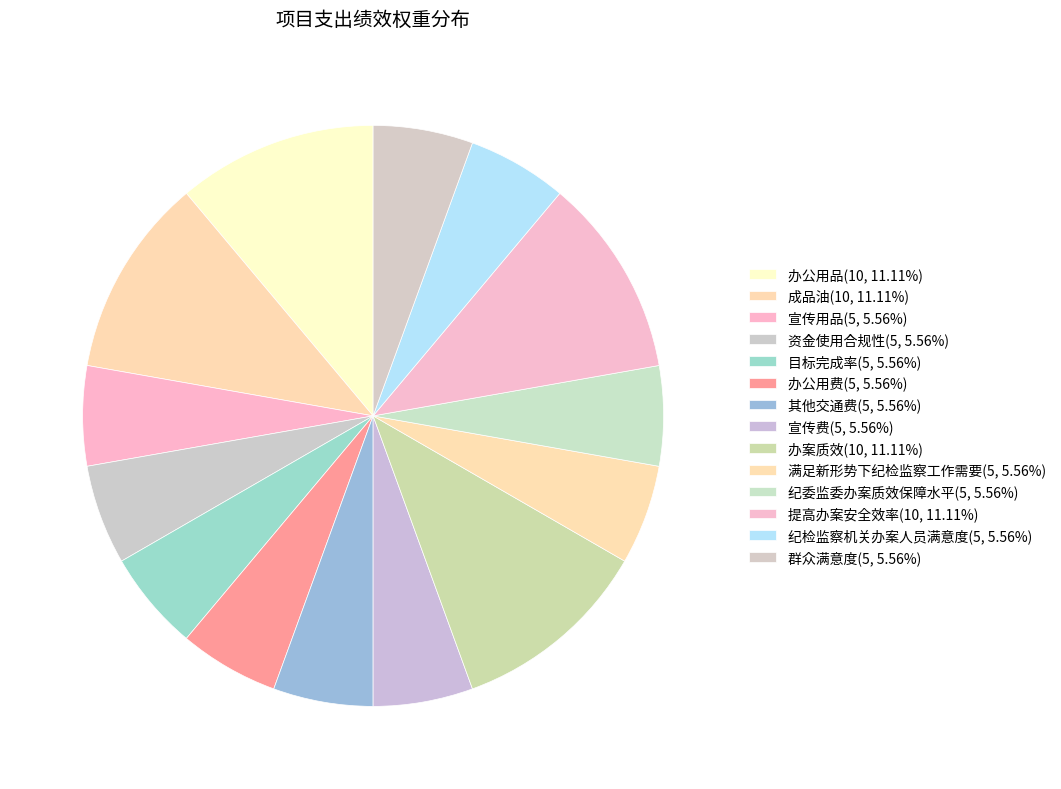

How many segments does this pie chart have?

14